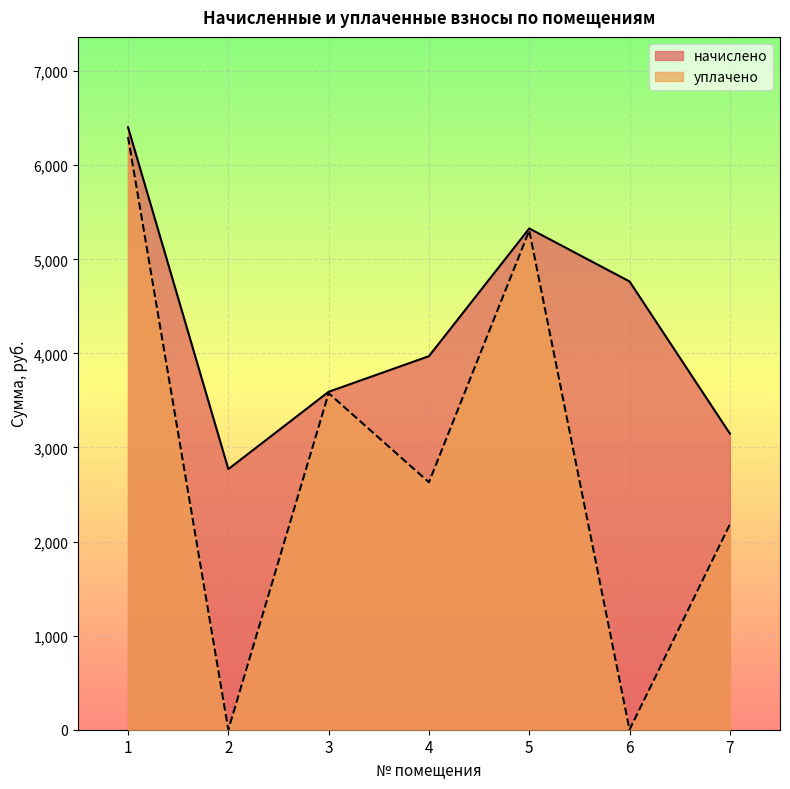

True or false: уплачено has a value of 3576.8 at 3.

True